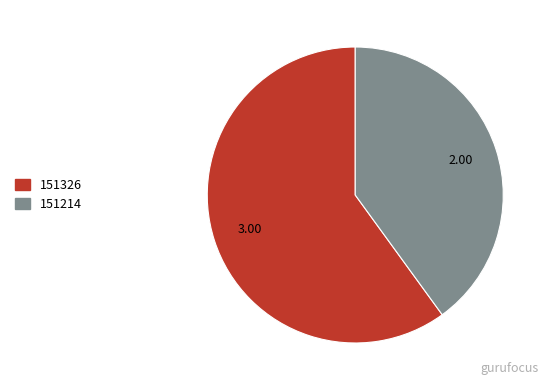

What is the largest slice in the pie chart?

151326